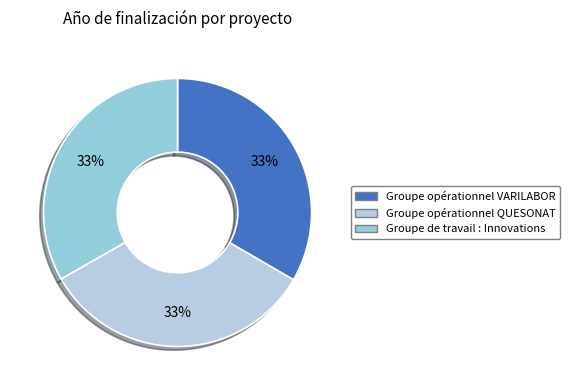

How many segments does this pie chart have?

3